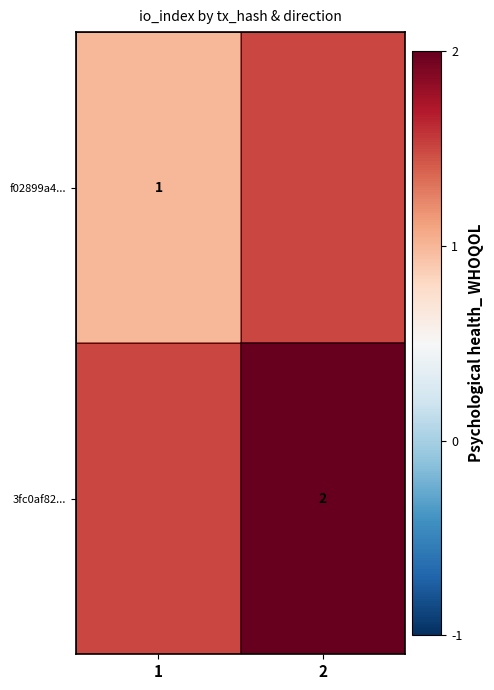

What is the difference between the highest and lowest values at 1?

0.5